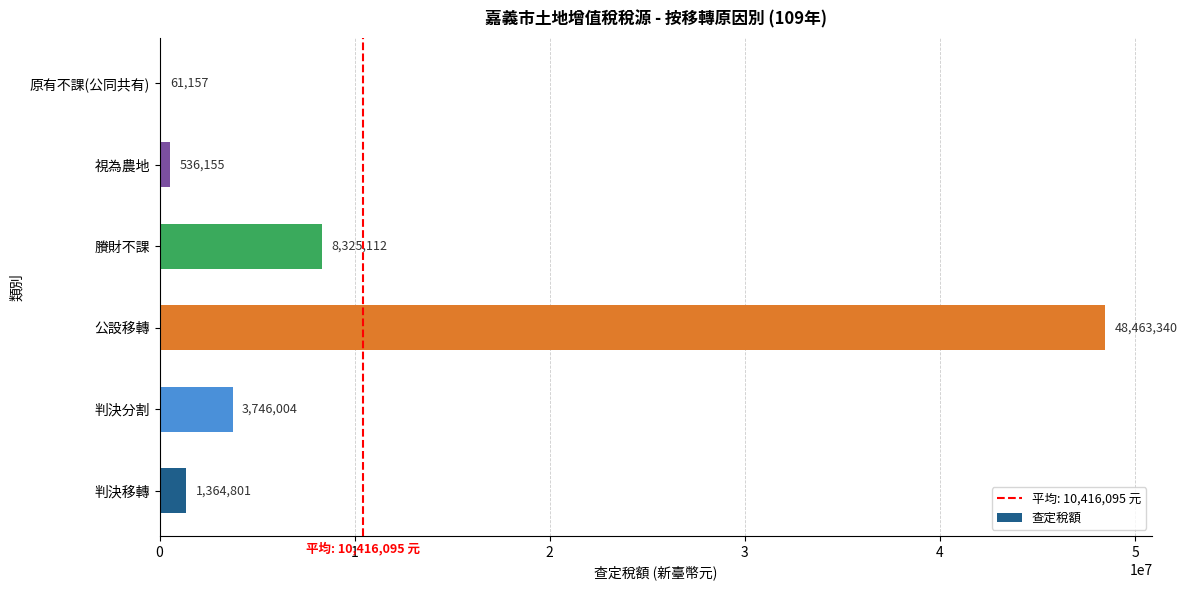

At which label is the value closest to 24262248?

賸財不課